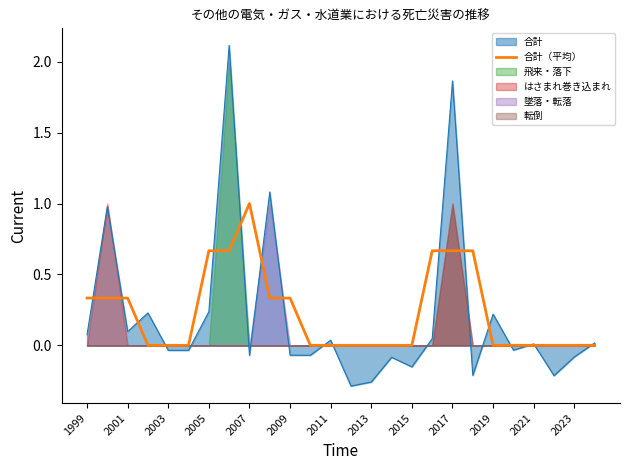

How many lines are shown in the chart?

1